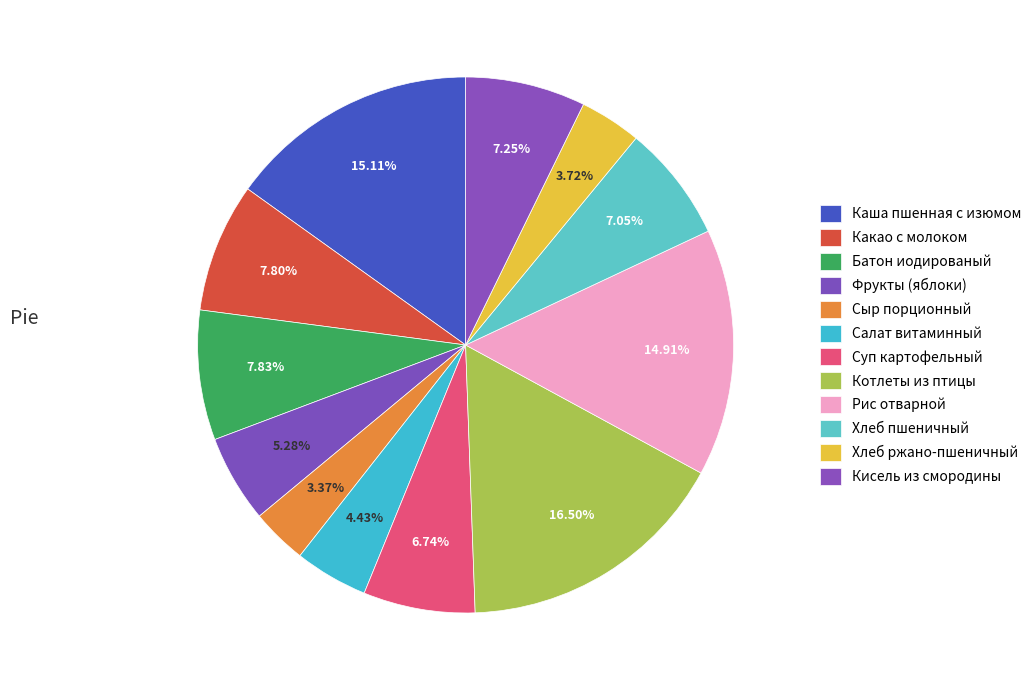

Count the number of slices in the pie.

12